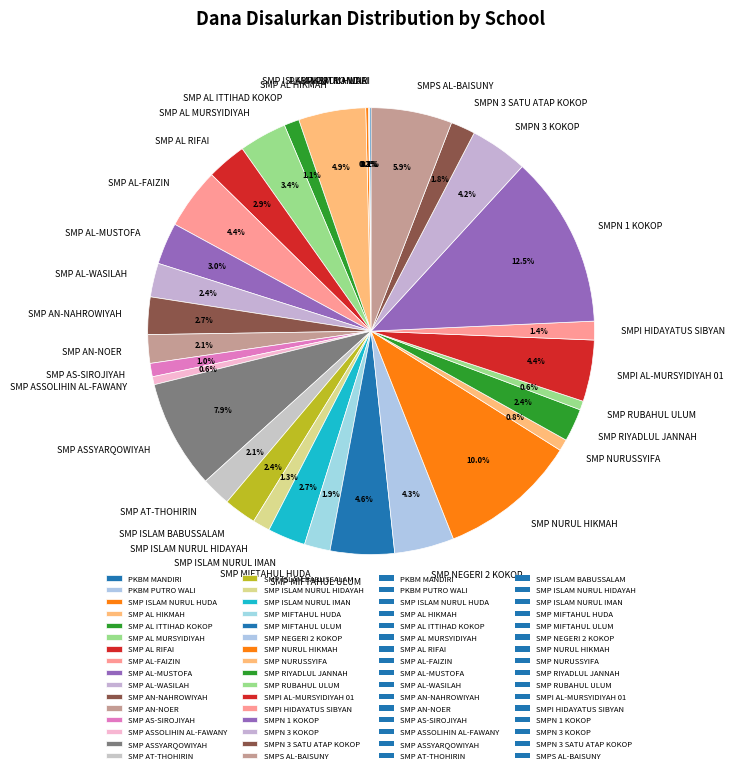

To the nearest percent, what percentage of the pie is SMP ISLAM BABUSSALAM?

2%